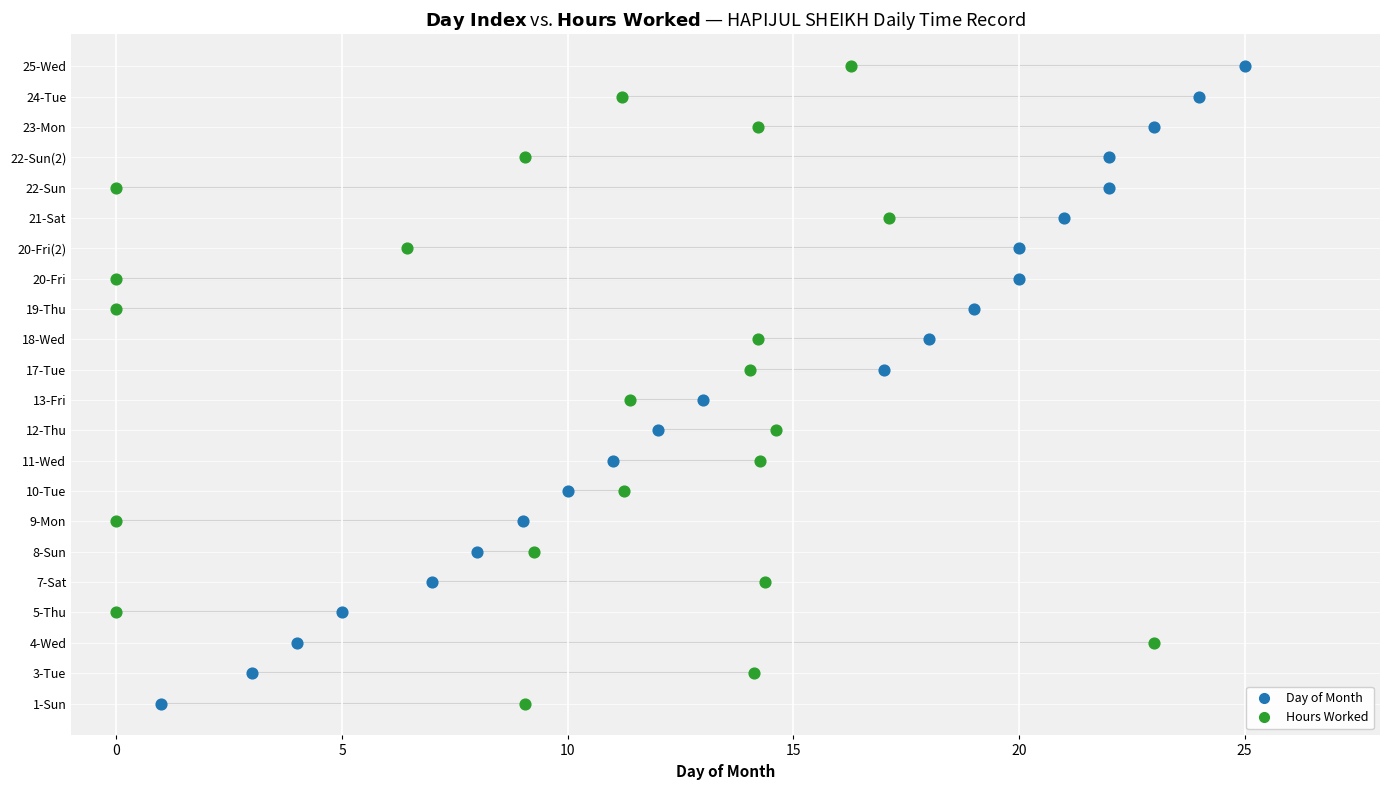

What are all the series names shown in the legend?

Day of Month, Hours Worked